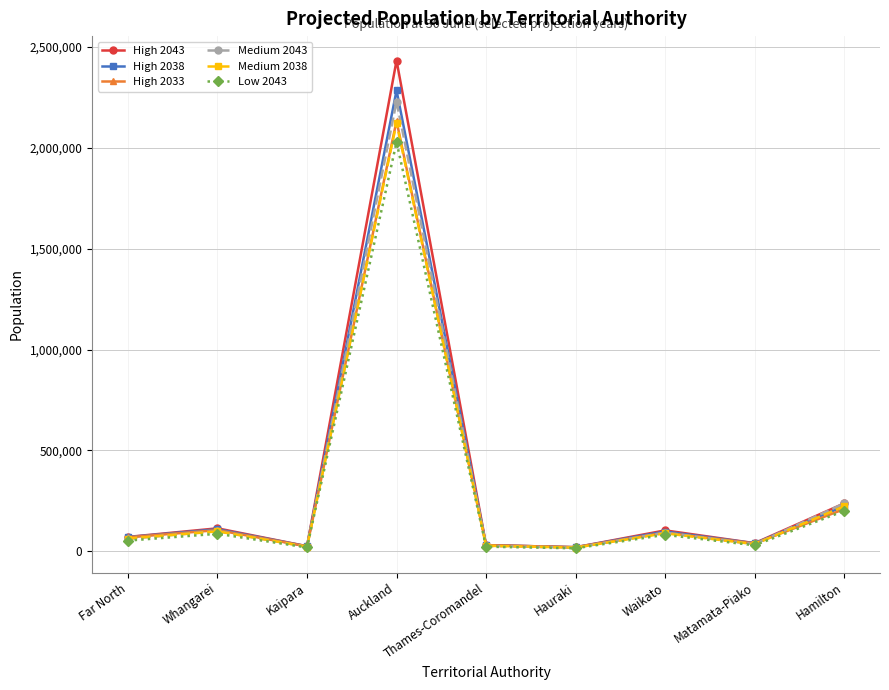

Between Far North and Auckland, which series saw the biggest shift?

High 2043